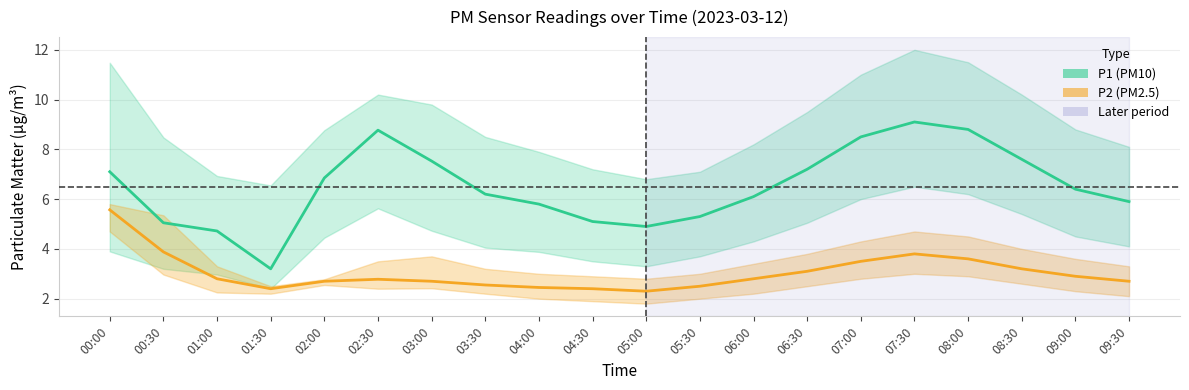

What is the label of the 12th point from the right?

04:00